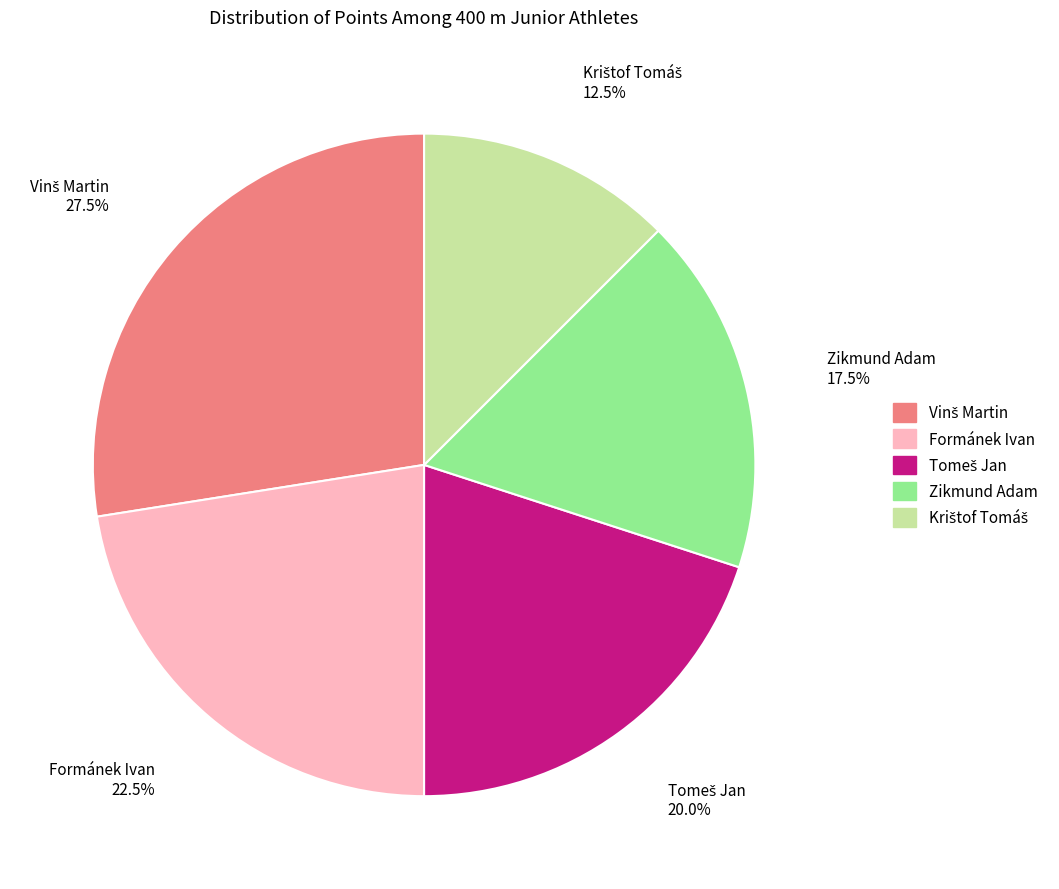

Do Zikmund Adam and Formánek Ivan together represent more than half of the pie?

No